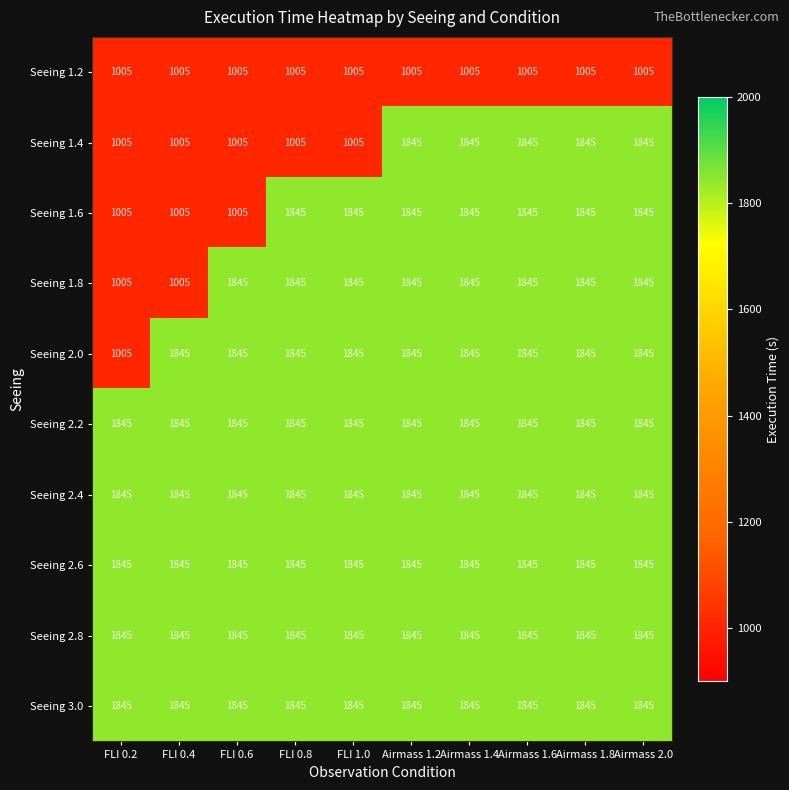

What is the sum of all Seeing 1.2 values?

10050